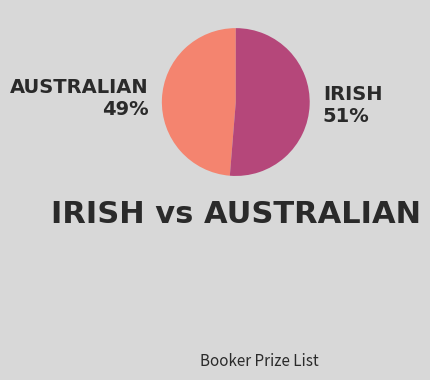

To the nearest percent, what is the average slice percentage?

50%